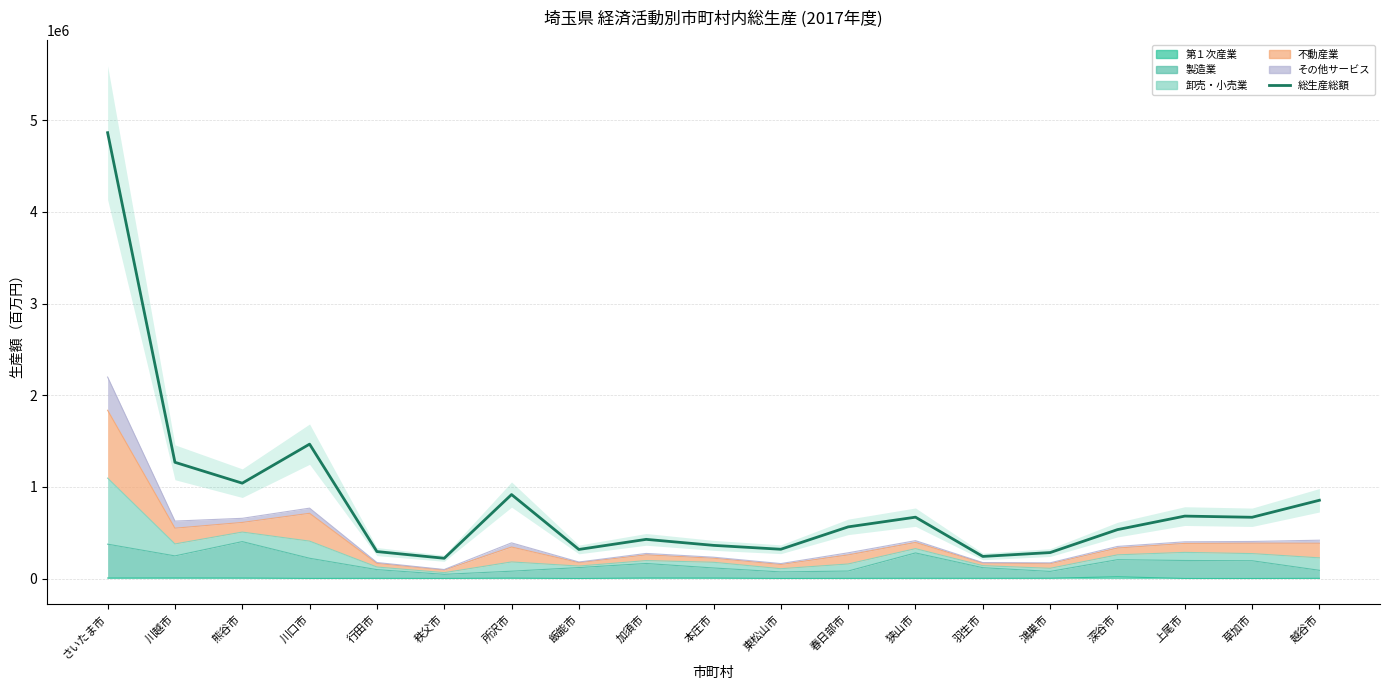

Where does the data first go above 563398?

さいたま市